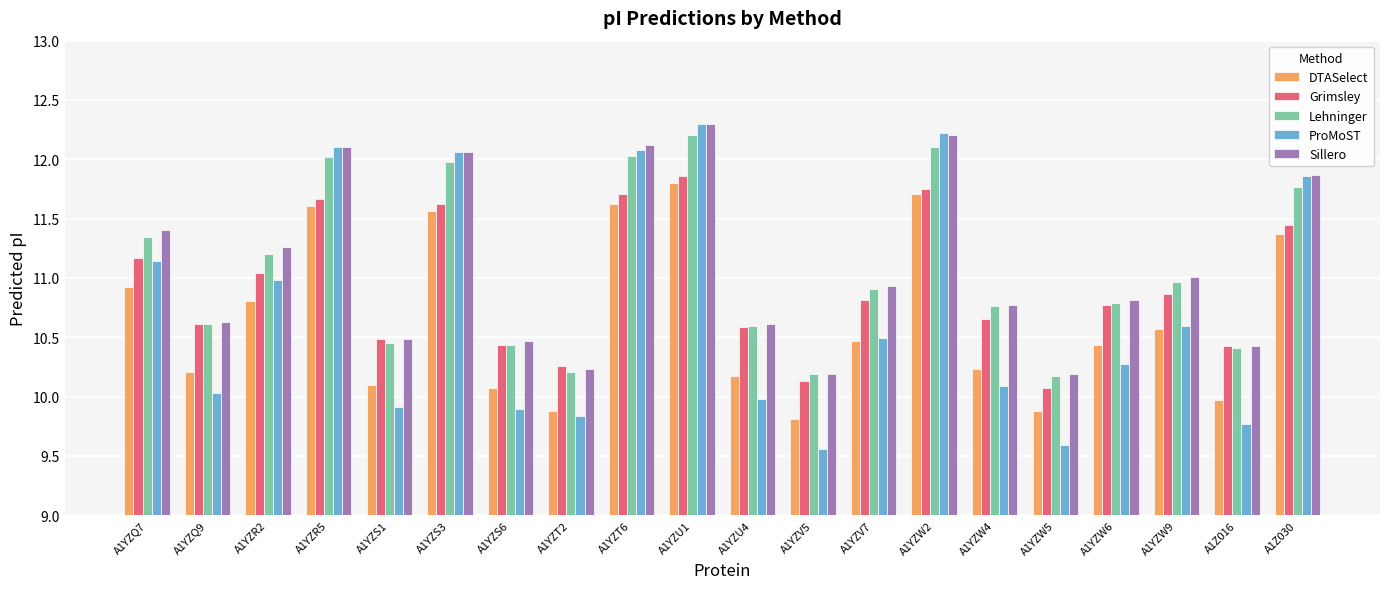

What is the highest value of the Lehninger series?

12.2